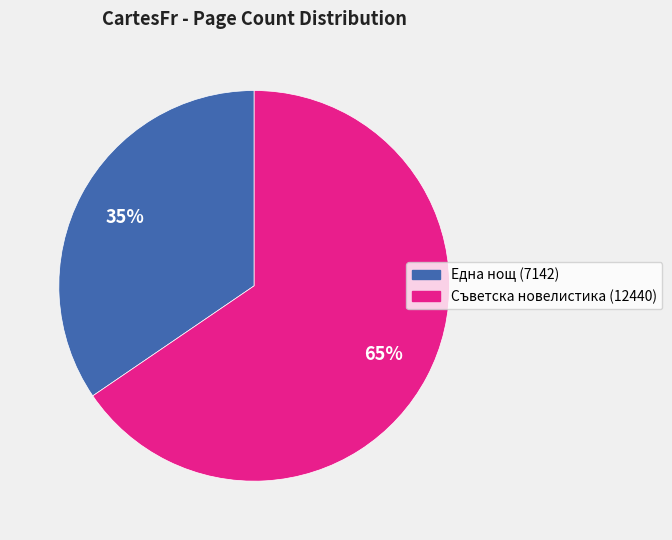

To the nearest percent, what percentage of the pie is Една нощ (7142)?

35%